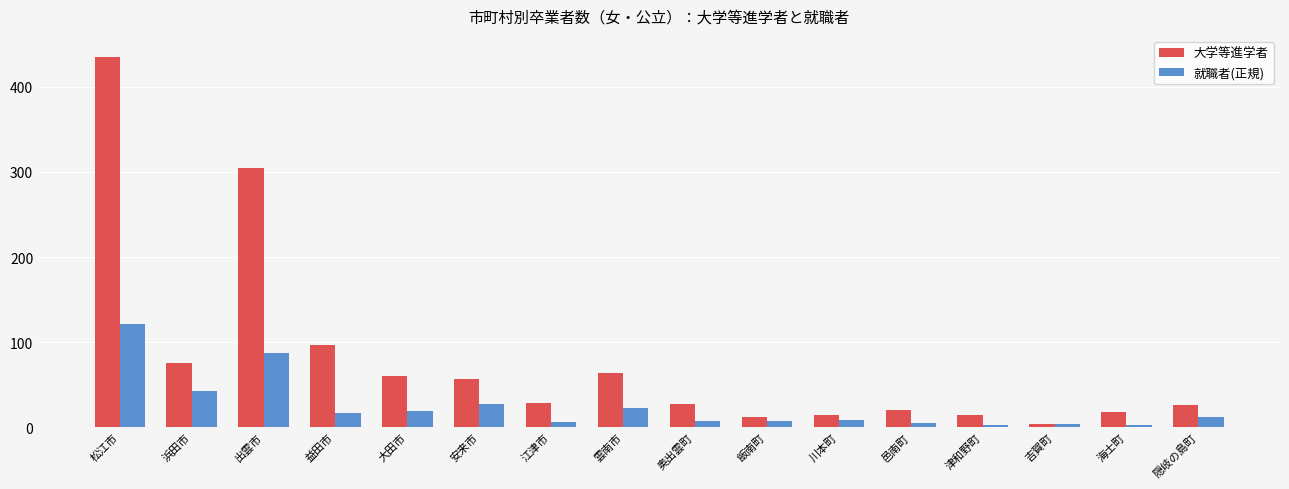

How many values in the 大学等進学者 series are below 29?

8